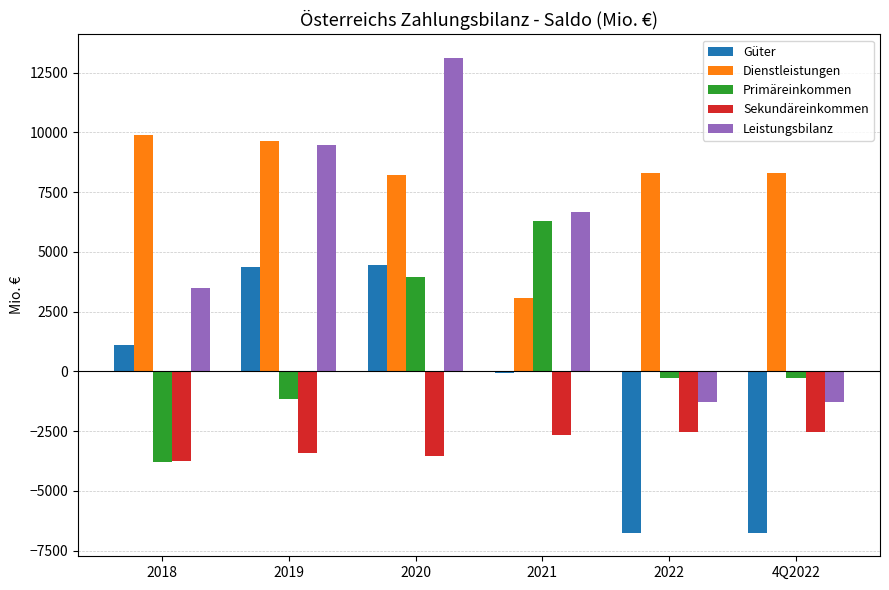

Which series has the largest total across all categories?

Dienstleistungen